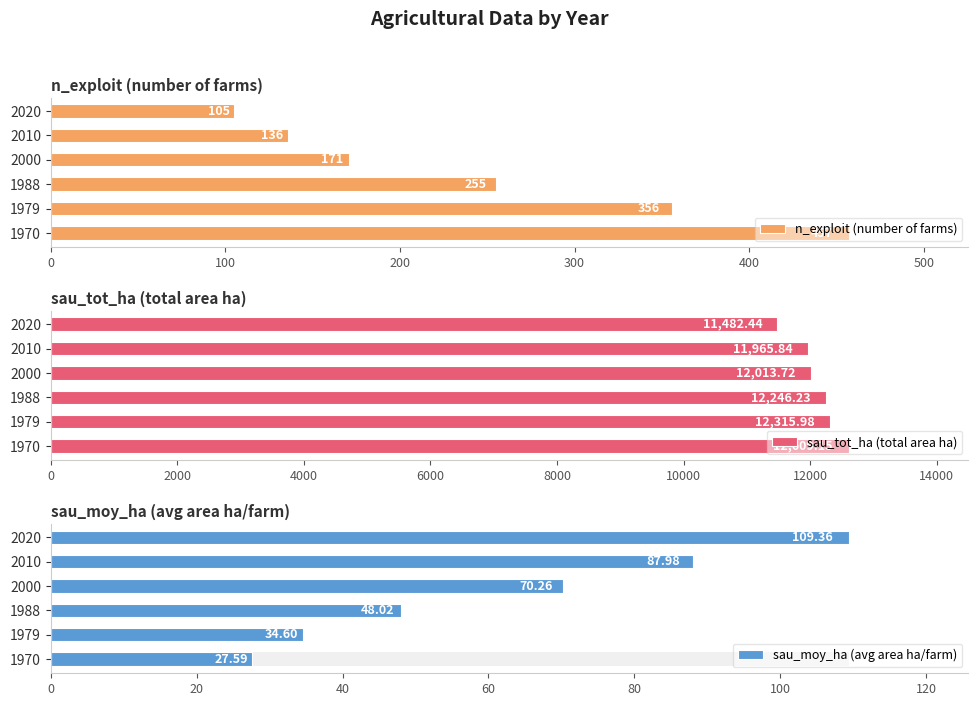

The value of sau_tot_ha (total area ha) at 1970 is 12609.1. True or false?

True